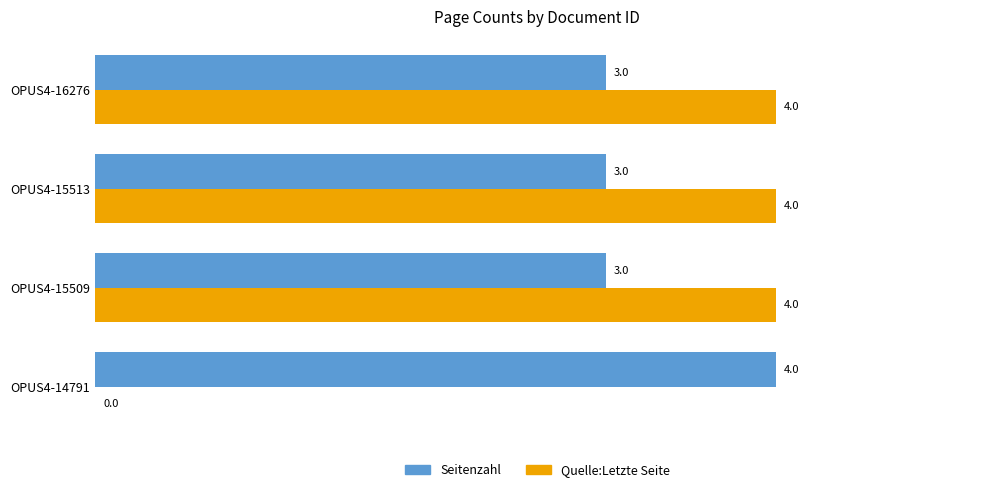

What is the total value across all series at OPUS4-15509?

7